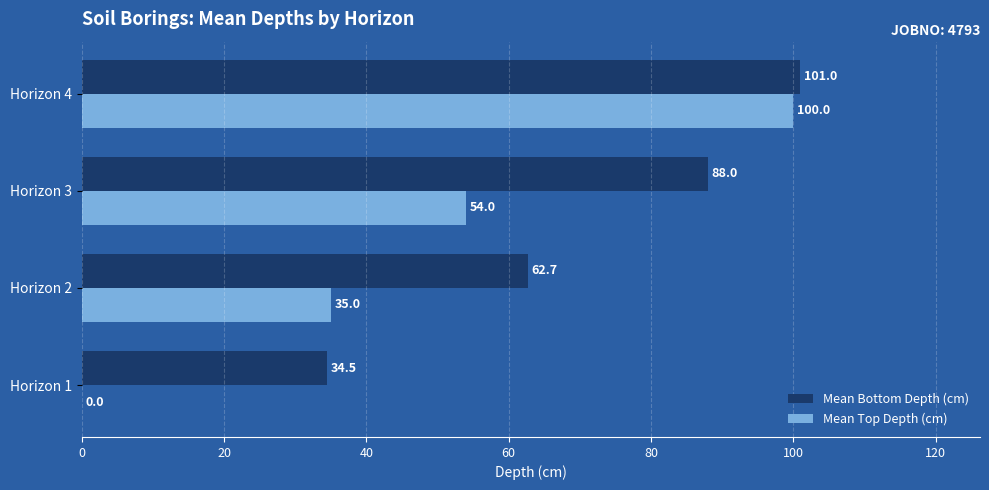

Which series has the largest total across all categories?

Mean Bottom Depth (cm)